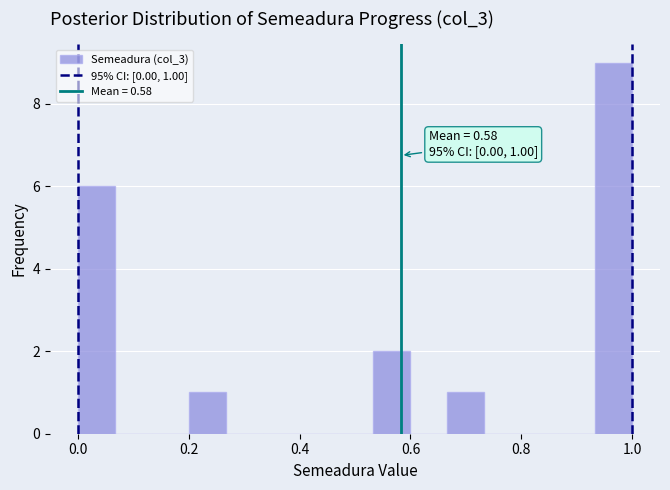

Read against the x-axis, roughly where is the centre of the tallest bar?

0.96